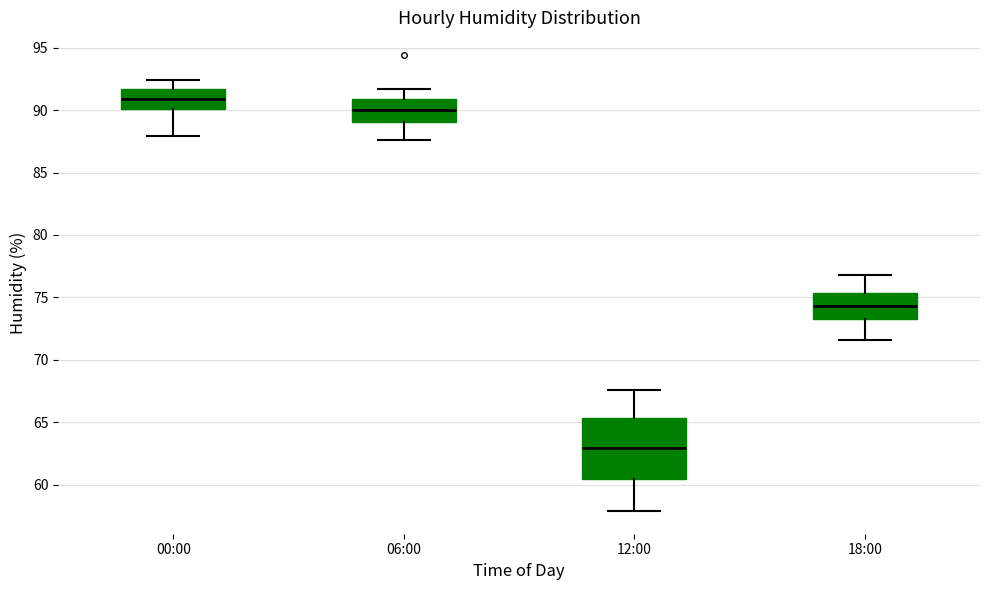

Where is the lower edge of the box for 12:00 on the y-axis? The values are not printed on the chart, so give them approximately, as read against the axis.

60.5